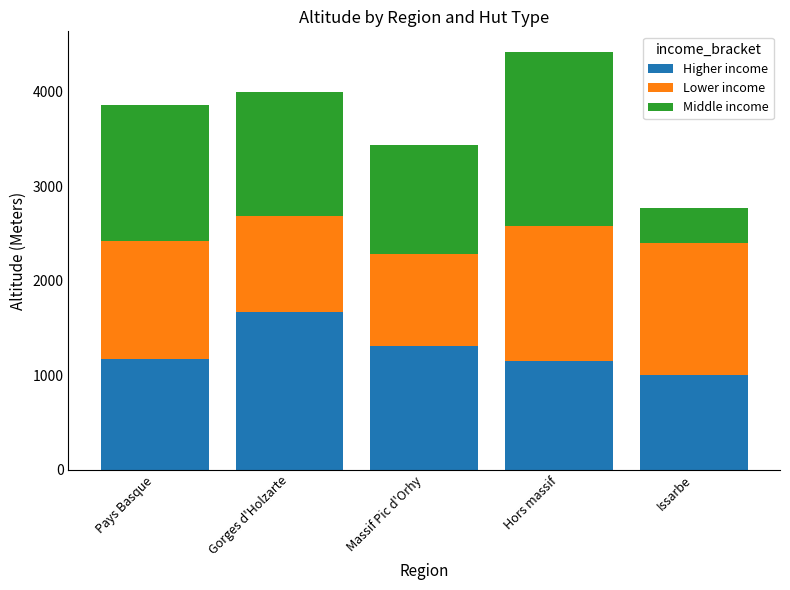

How many data points does each series have?

5